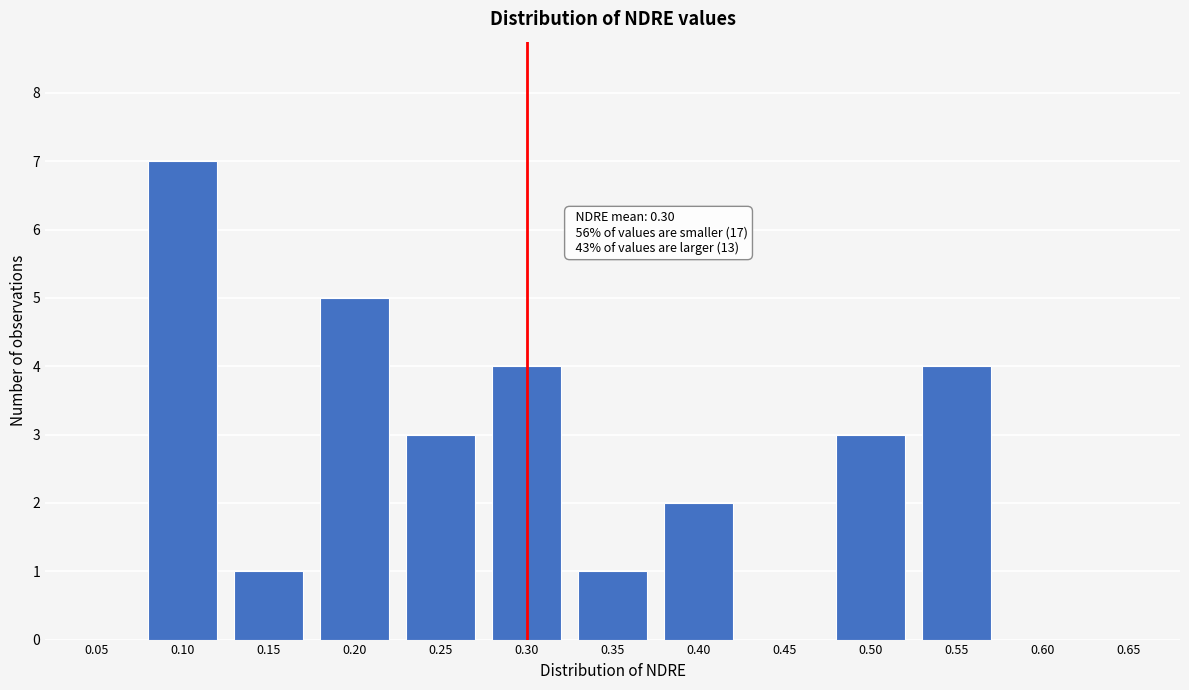

Reading left to right, what are all the values shown in this chart?

0.05=0	0.10=7	0.15=1	0.20=5	0.25=3	0.30=4	0.35=1	0.40=2	0.45=0	0.50=3	0.55=4	0.60=0	0.65=0